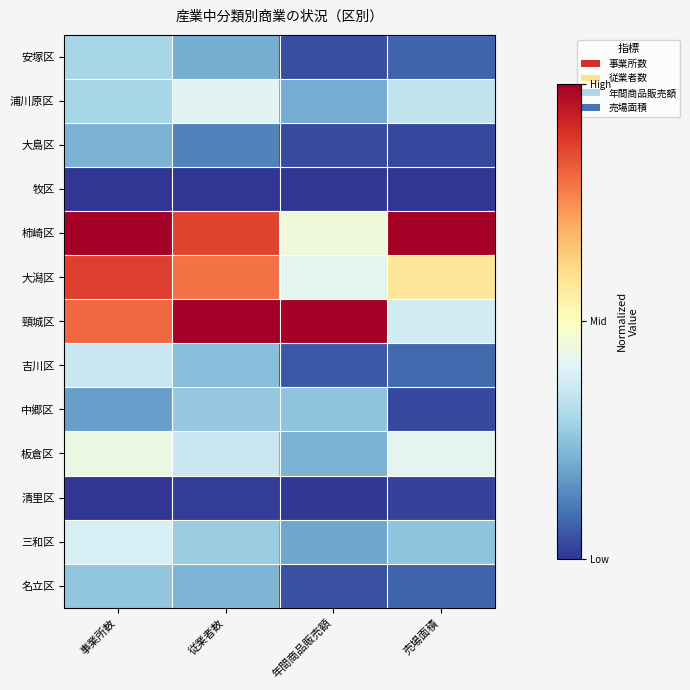

Which series changed the most between 従業者数 and 売場面積?

頸城区